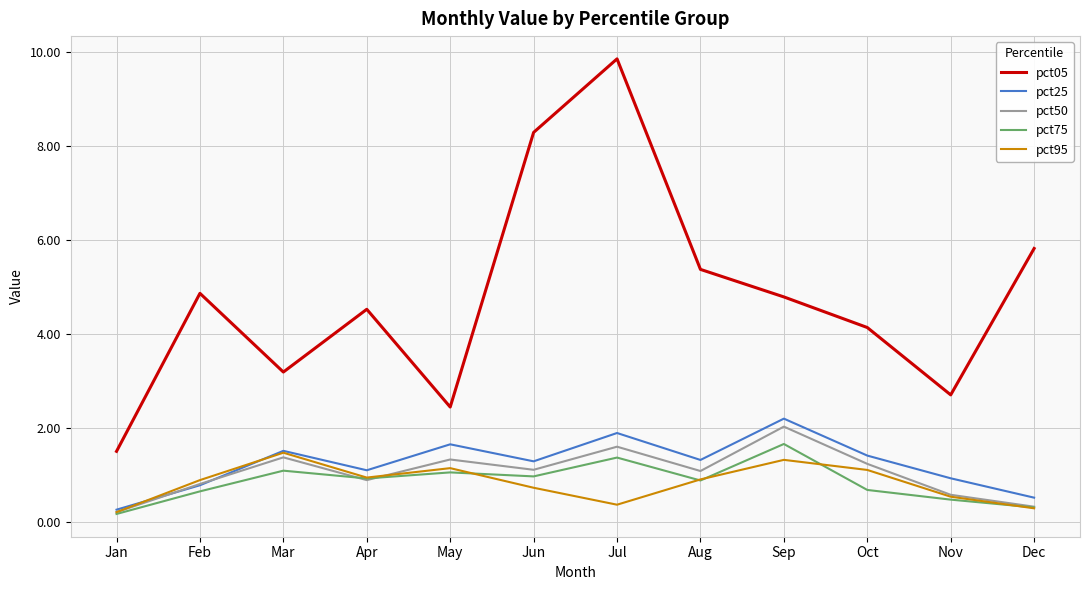

True or false: pct95 and pct05 intersect in this chart.

False